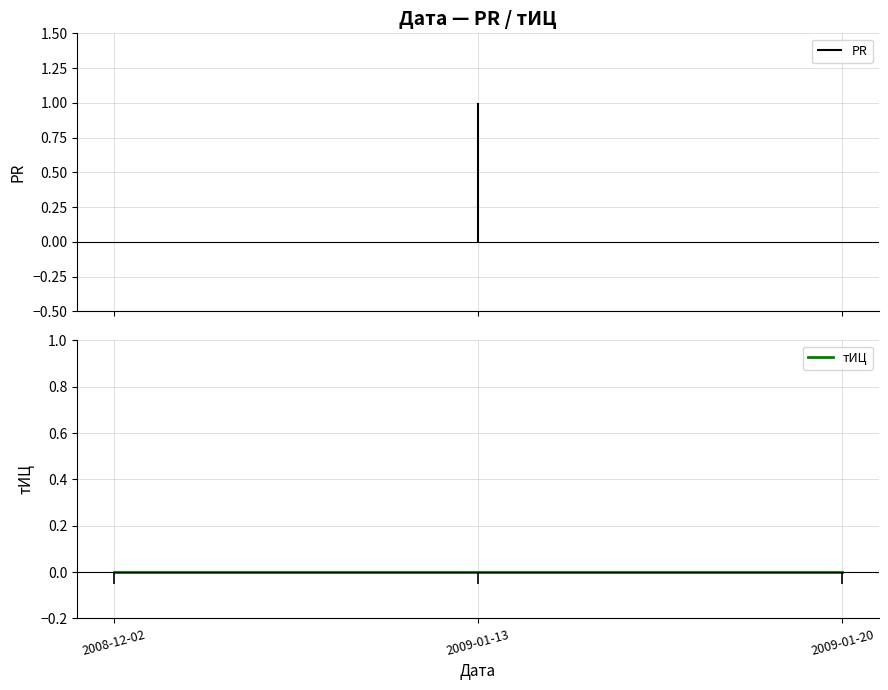

What position from the left is 2009-01-20?

3